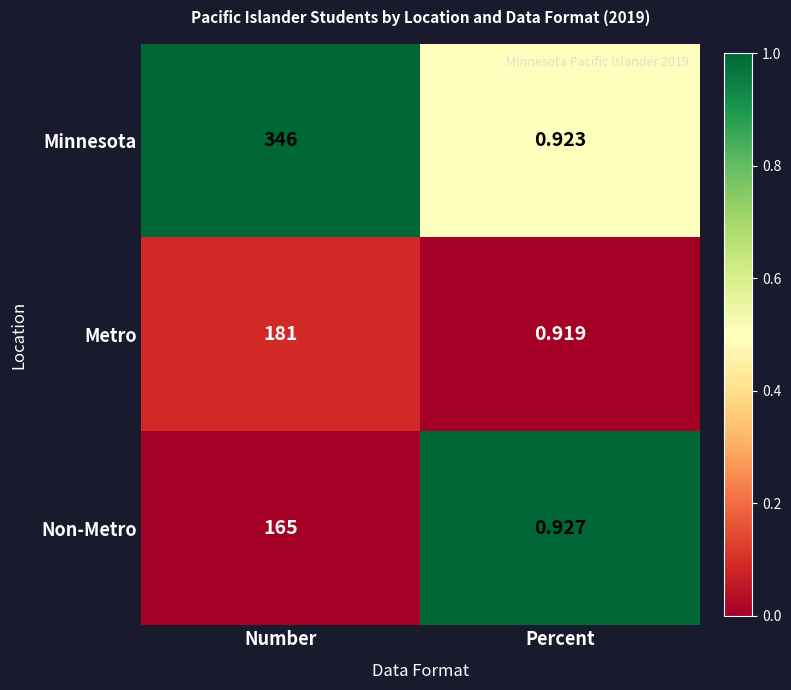

Rank the series at Number from highest to lowest value.

Minnesota, Metro, Non-Metro